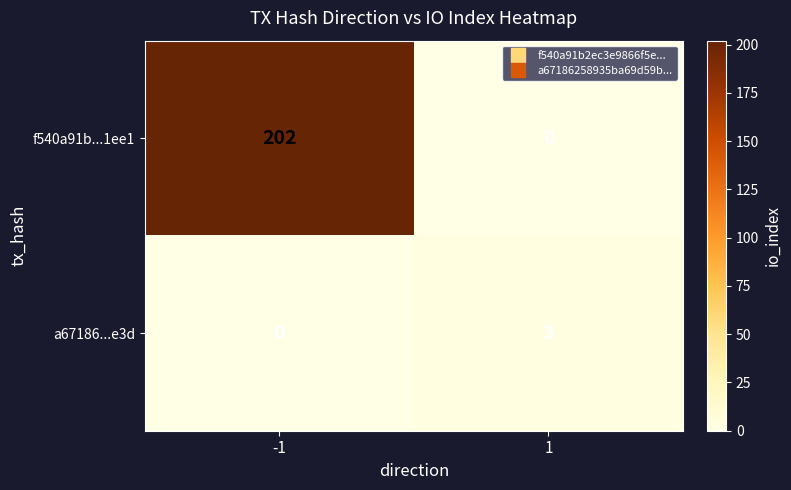

Which series has the widest spread of values?

f540a91b...1ee1